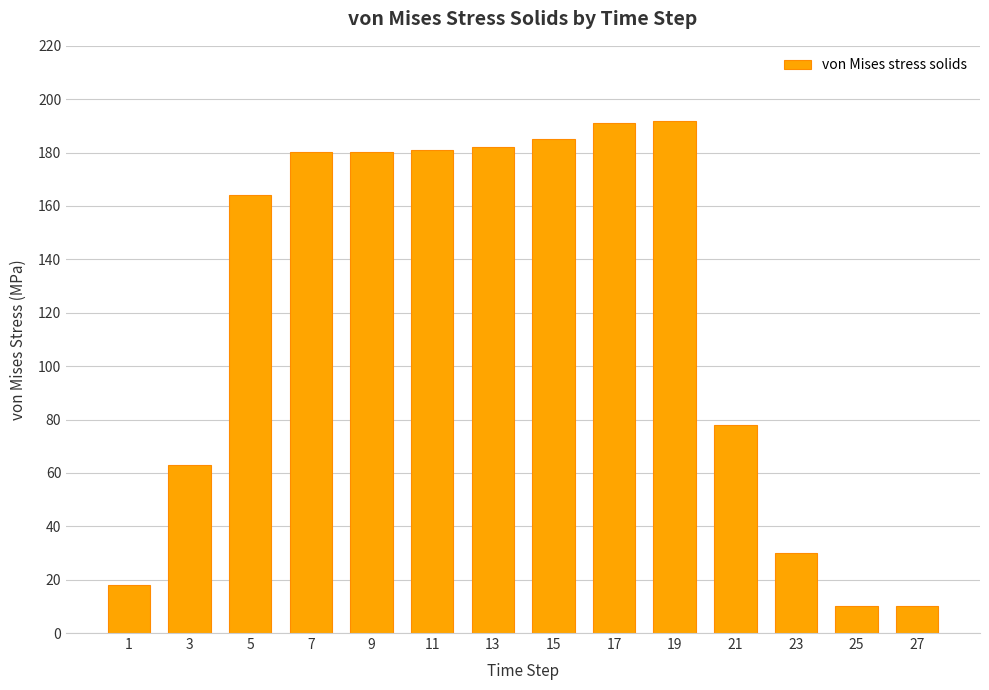

At which label is the value closest to 100?

21